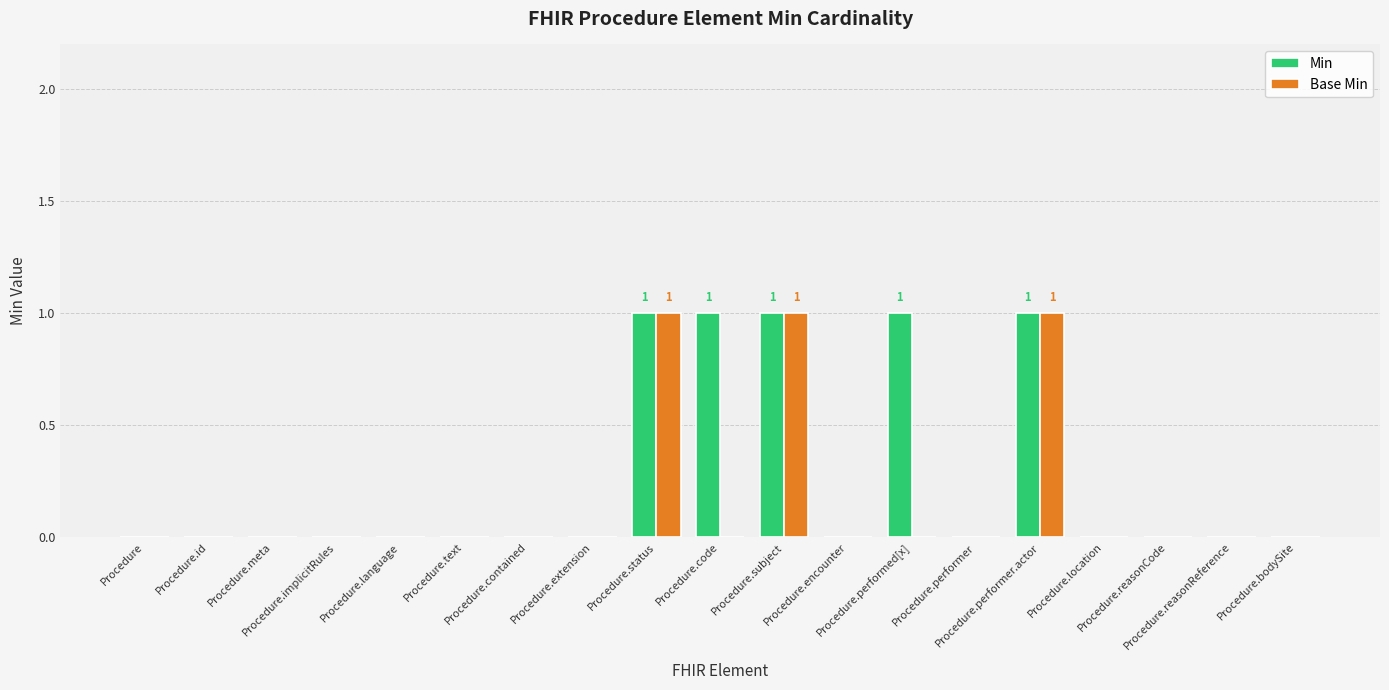

Which series has the largest total across all categories?

Min